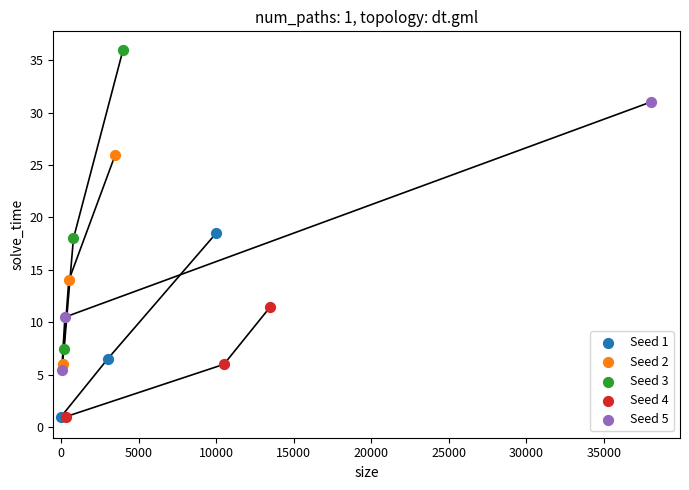

Which series contains the highest Y value?

Seed 3